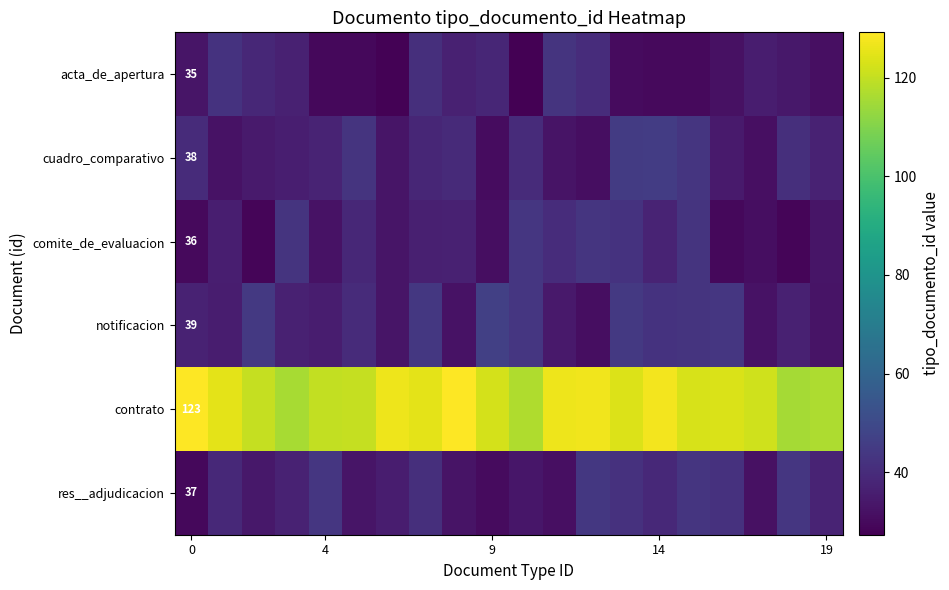

List the series in order of their peak value, highest first.

contrato, notificacion, cuadro_comparativo, res__adjudicacion, comite_de_evaluacion, acta_de_apertura